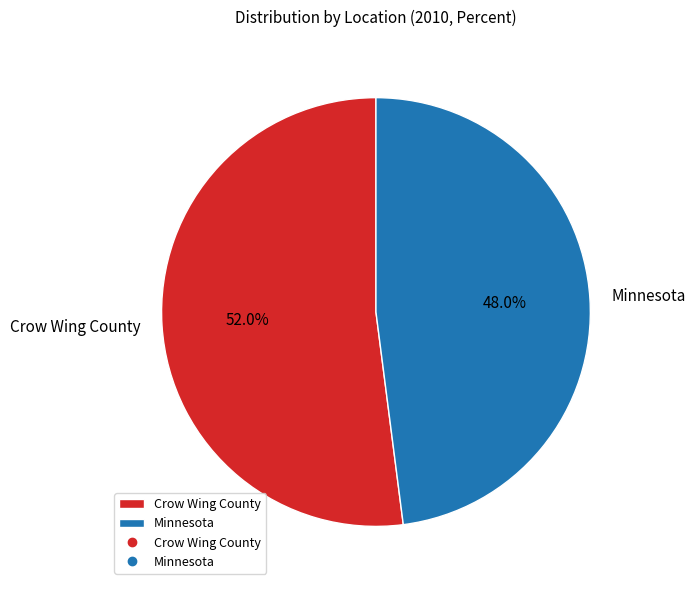

Which slice is the smallest?

Minnesota